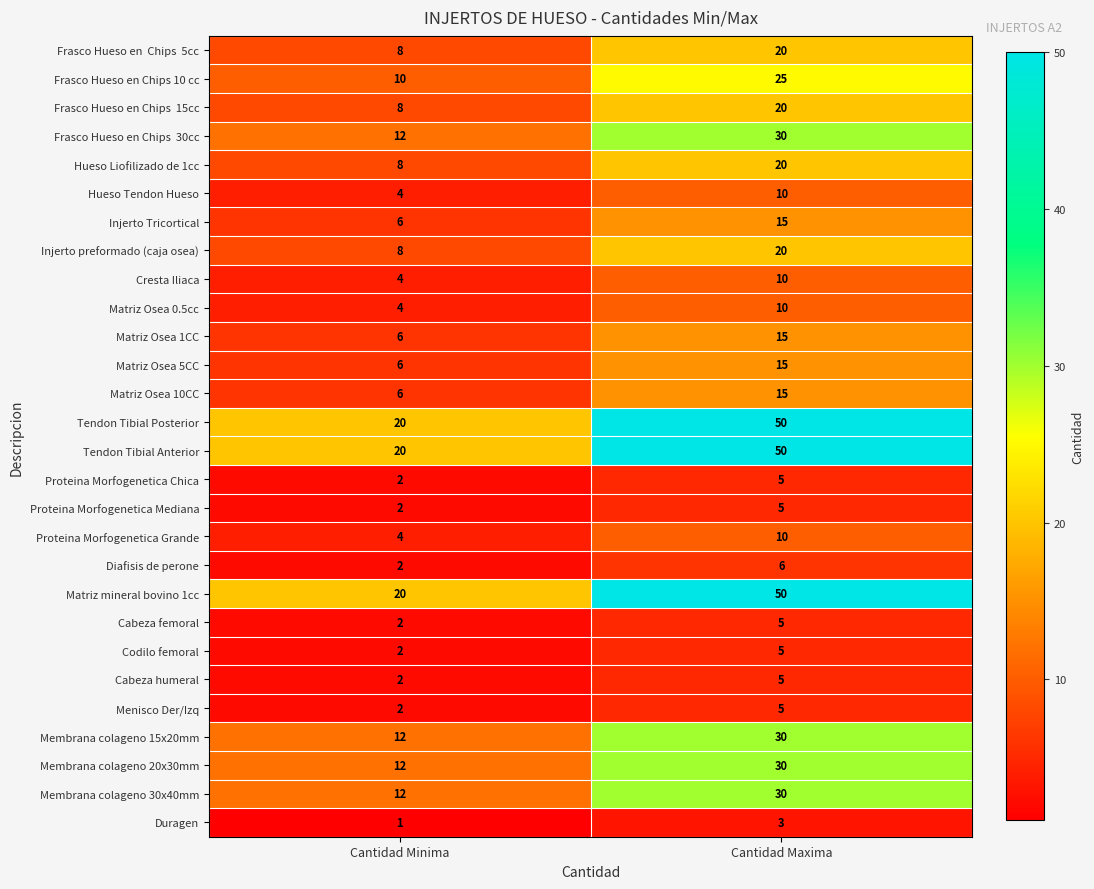

List the labels in order of Menisco Der/Izq value, largest first.

Cantidad Maxima, Cantidad Minima